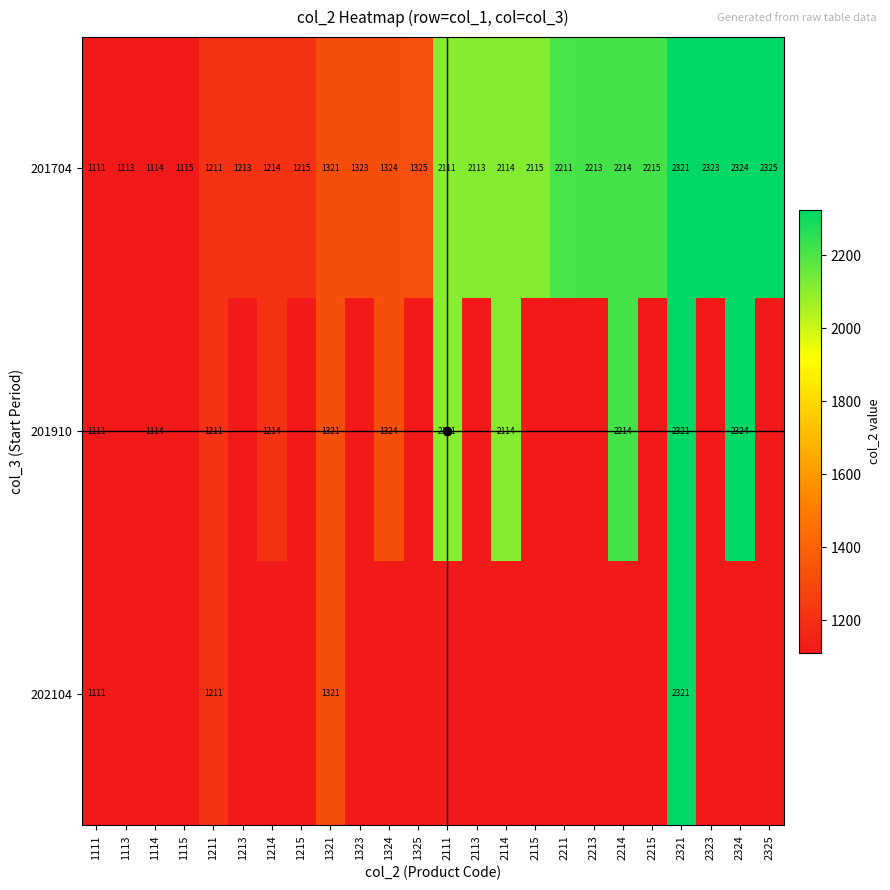

What is the sum of all 201704 values?

41198